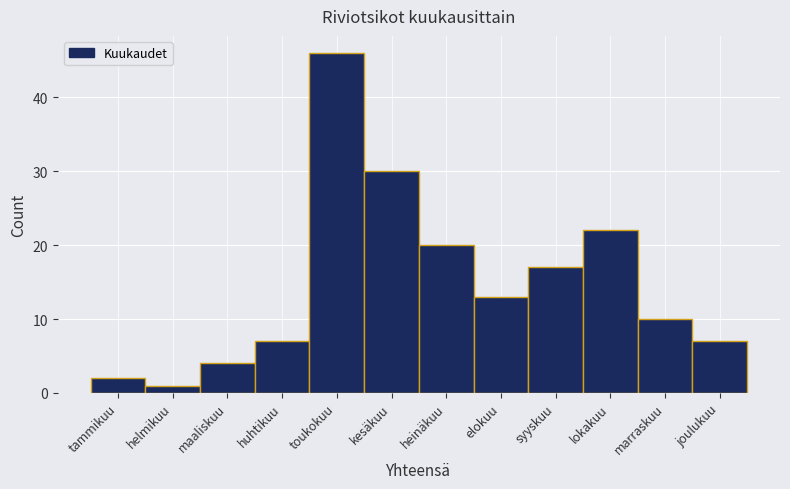

Reading right to left, list all the values displayed in this chart.

7	10	22	17	13	20	30	46	7	4	1	2